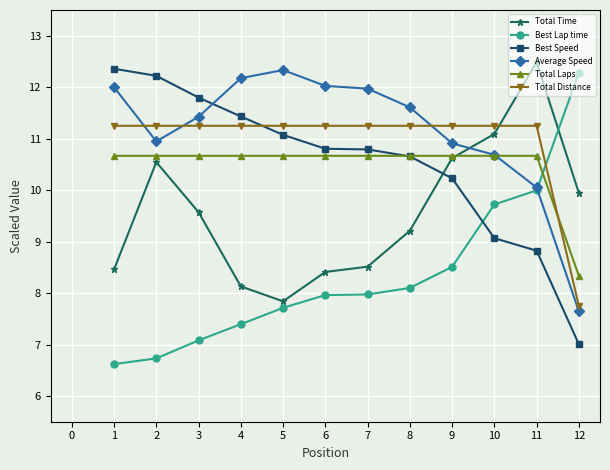

What is the difference between the maximum and minimum values in the Total Distance series?

3.5